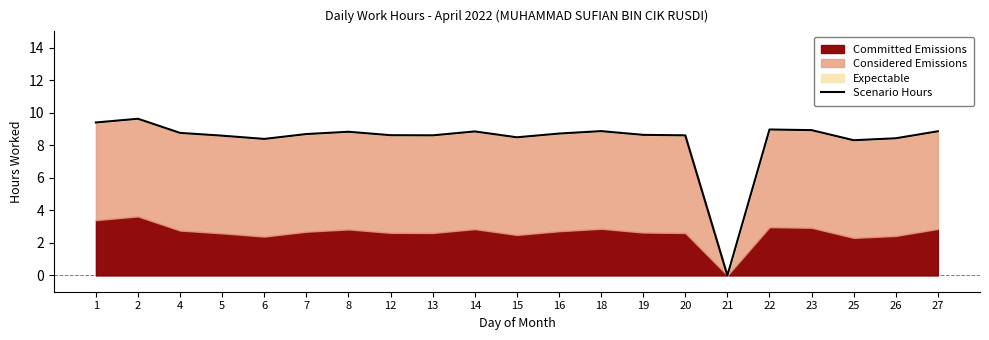

True or false: the data shows 2.0 at 7.

False